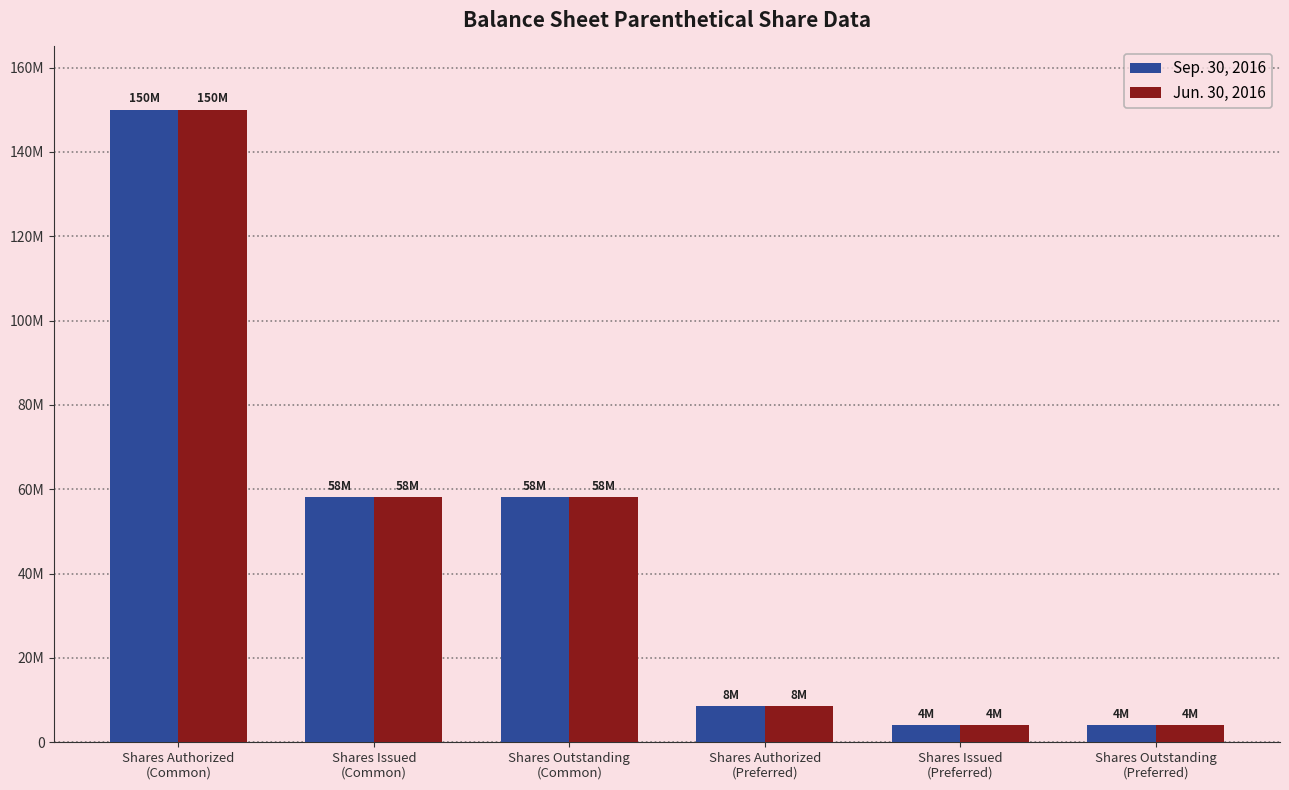

Are the bars horizontal?

No